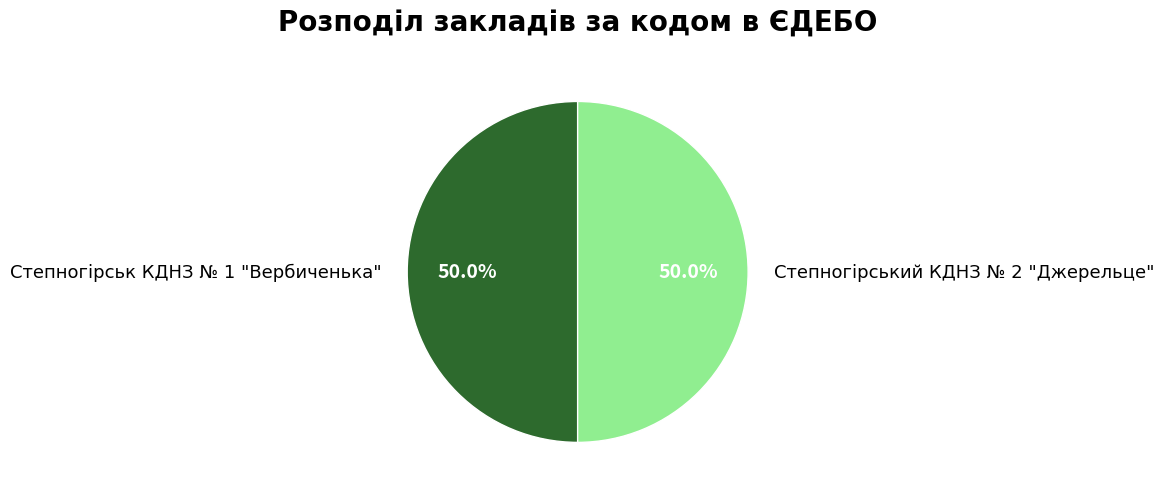

True or false: Степногірськ КДНЗ № 1 "Вербиченька" accounts for 36% of the total.

False